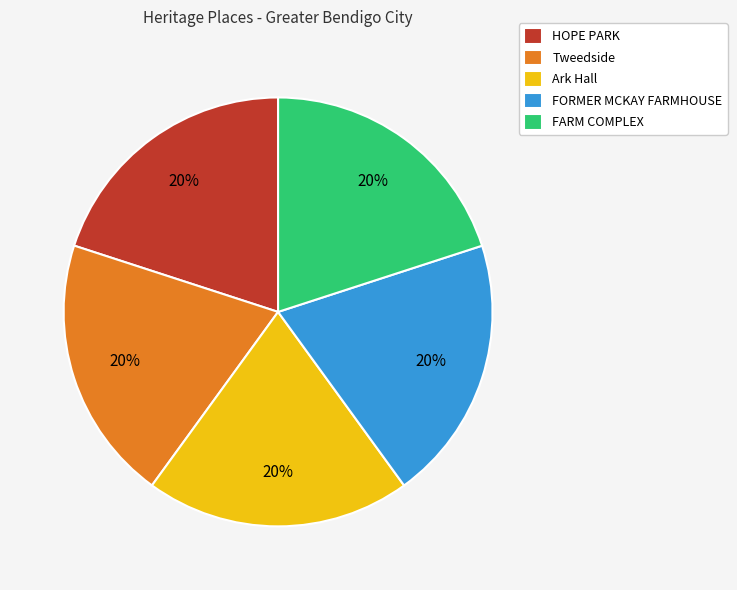

Do FARM COMPLEX and HOPE PARK together represent more than half of the pie?

No